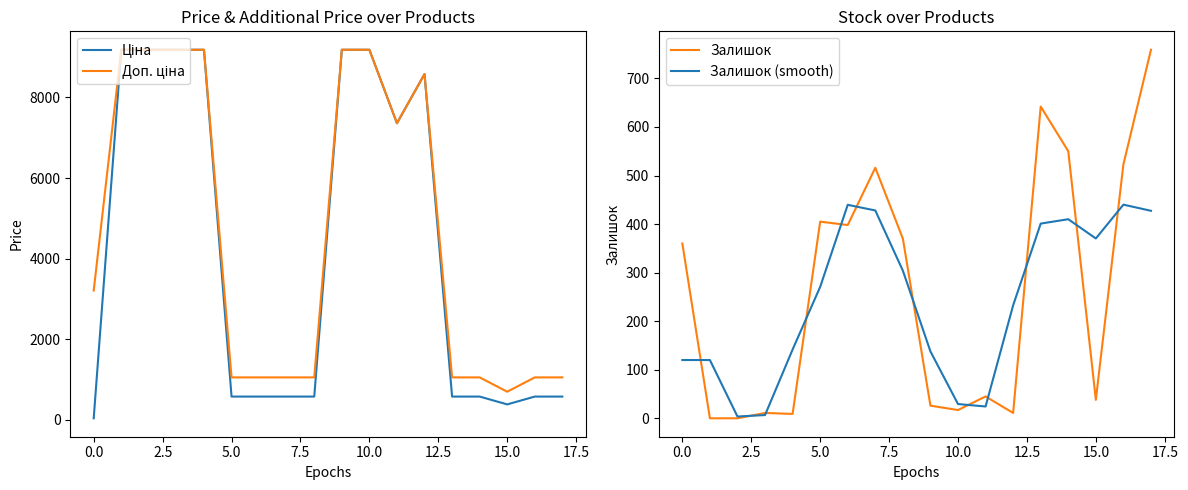

What is the value of the Доп. ціна point at the 16th from the left?

692.0